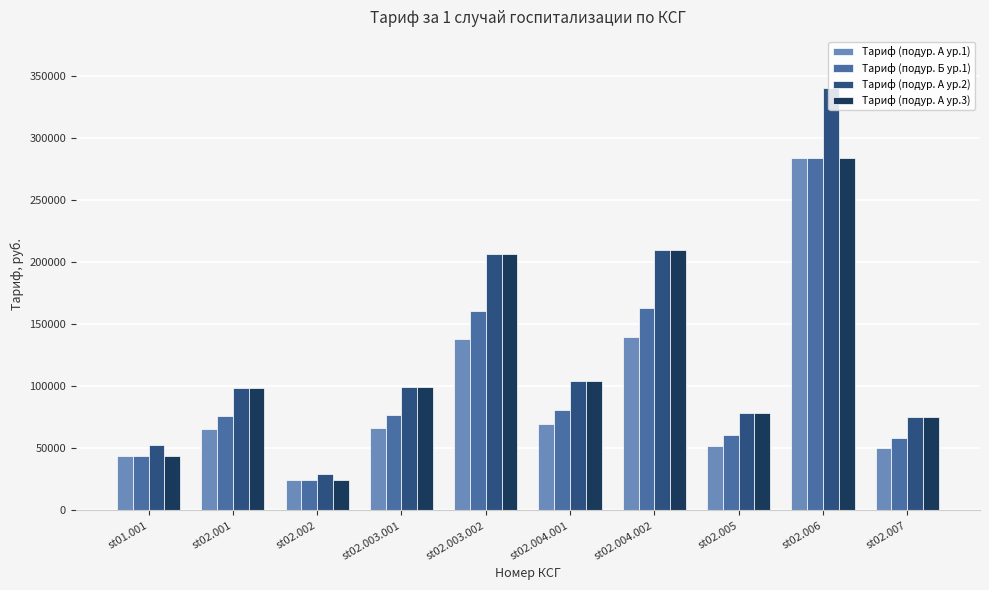

The value of Тариф (подур. А ур.3) at st02.006 is 283647.6. True or false?

True